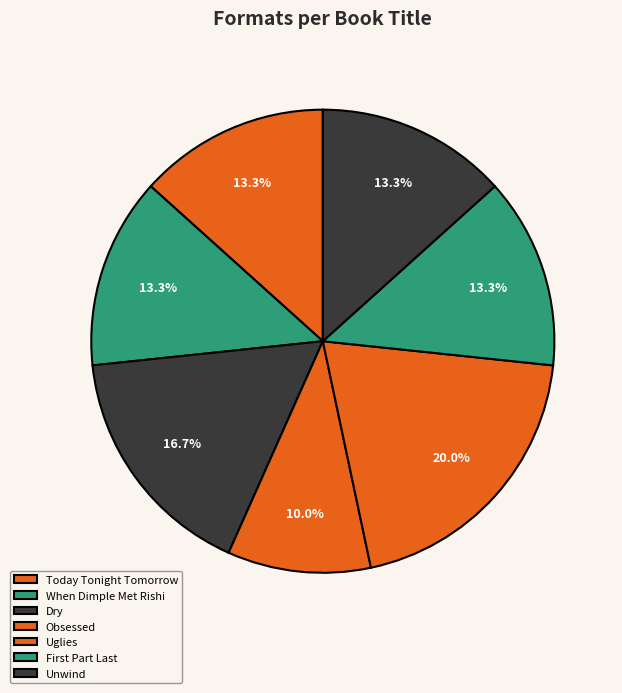

True or false: When Dimple Met Rishi accounts for 5% of the total.

False